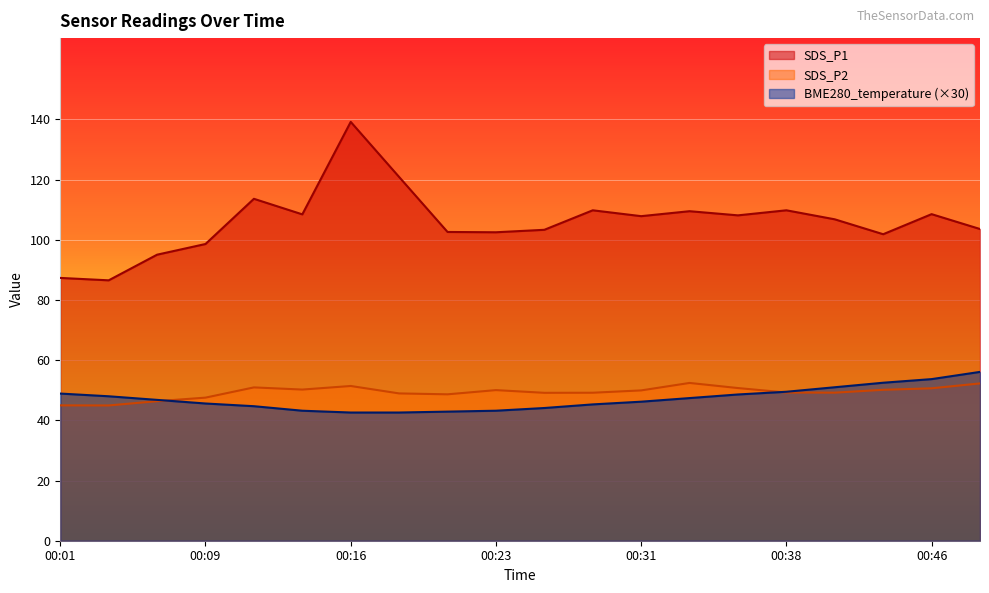

Reading left to right, list all the values displayed in this chart.

SDS_P1: 00:01=87.3	00:04=86.5	00:06=95.0	00:09=98.6	00:11=113.6	00:14=108.5	00:16=139.2	00:19=120.9	00:21=102.6	00:23=102.5	00:26=103.3	00:28=109.8	00:31=107.8	00:33=109.5	00:36=108.1	00:38=109.8	00:41=106.8	00:43=101.8	00:46=108.5	00:48=103.6
SDS_P2: 00:01=45.0	00:04=45.0	00:06=46.4	00:09=47.5	00:11=51.0	00:14=50.2	00:16=51.4	00:19=49.0	00:21=48.6	00:23=50.0	00:26=49.1	00:28=49.2	00:31=50.0	00:33=52.4	00:36=50.7	00:38=49.2	00:41=49.2	00:43=50.1	00:46=50.6	00:48=52.3
BME280_temperature: 00:01=48.9	00:04=48.0	00:06=46.8	00:09=45.6	00:11=44.7	00:14=43.2	00:16=42.6	00:19=42.6	00:21=42.9	00:23=43.2	00:26=44.1	00:28=45.3	00:31=46.2	00:33=47.4	00:36=48.6	00:38=49.5	00:41=51.0	00:43=52.5	00:46=53.7	00:48=56.1